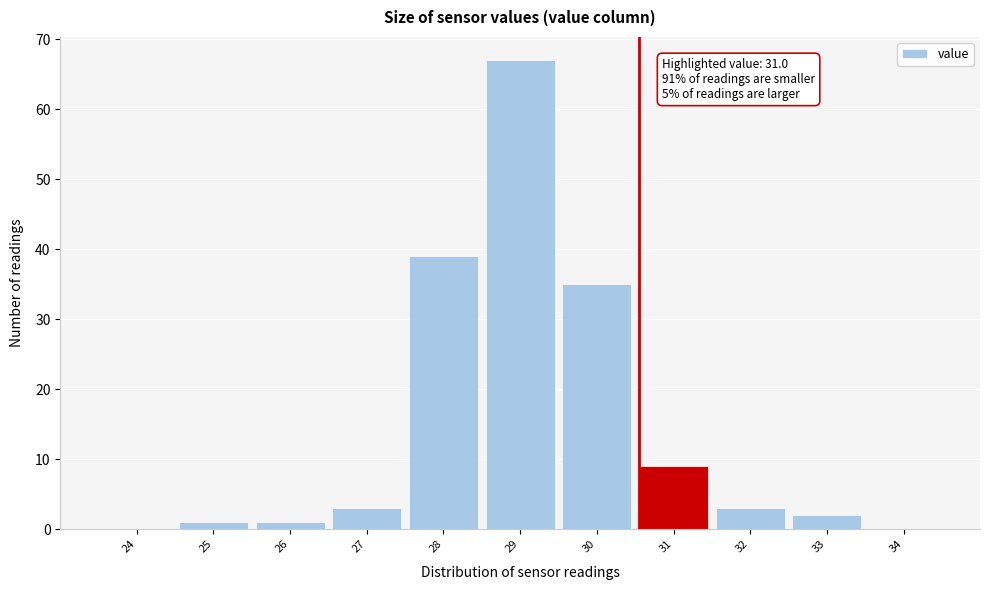

Reading right to left, what are all the values shown in this chart?

34=0	33=2	32=3	31=9	30=35	29=67	28=39	27=3	26=1	25=1	24=0